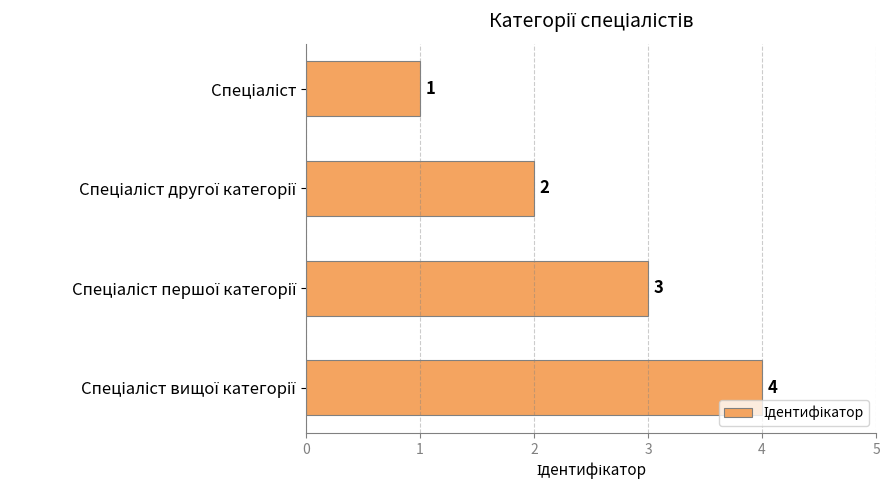

How many values are between 2 and 4?

3